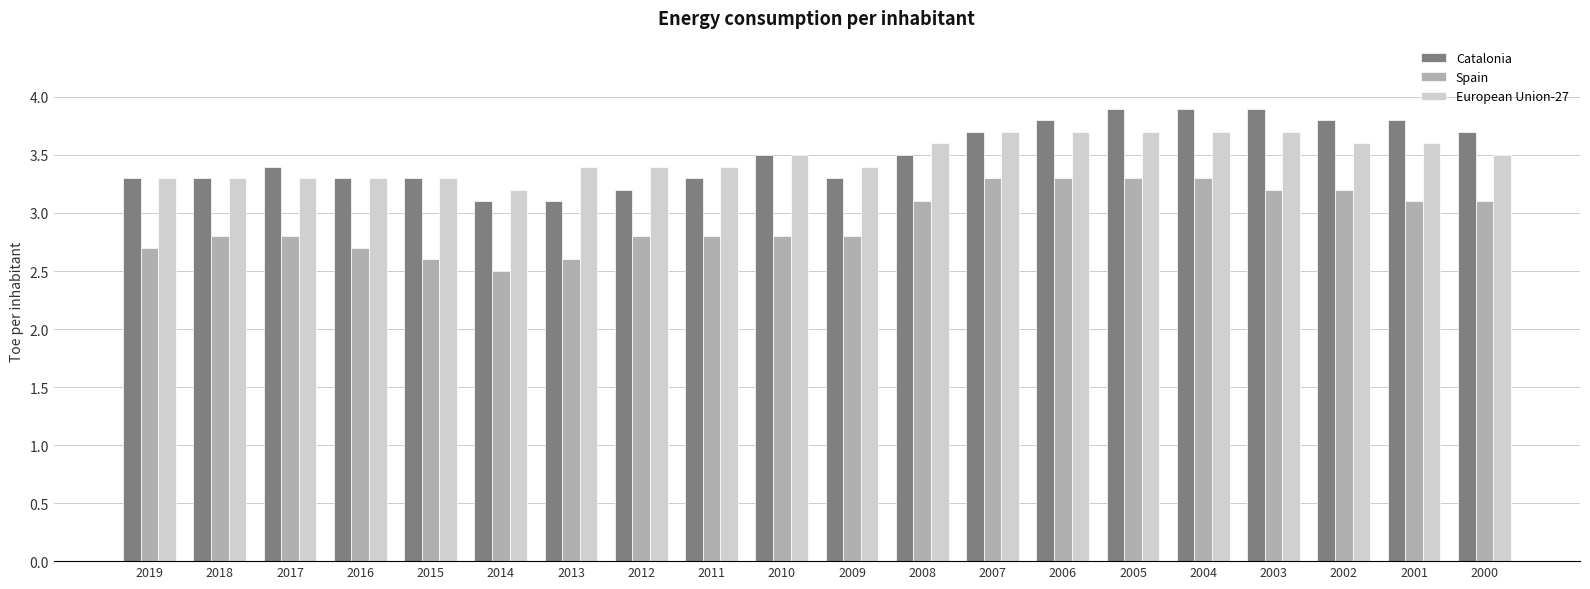

Where is Spain nearest to the value 2?

2014